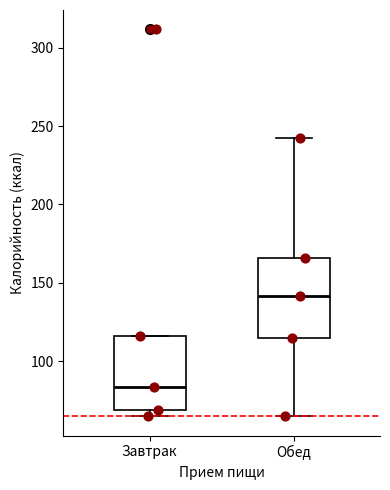

Reading left to right, transcribe this box plot: for each box, give where its median line is, the range the box spans, and where its two whiskers end, as read against the y-axis. The values are not printed on the chart, so give them approximately, as read against the axis.

Завтрак: median 85, box 70 to 115, whiskers 65 to 115
Обед: median 140, box 115 to 165, whiskers 65 to 240